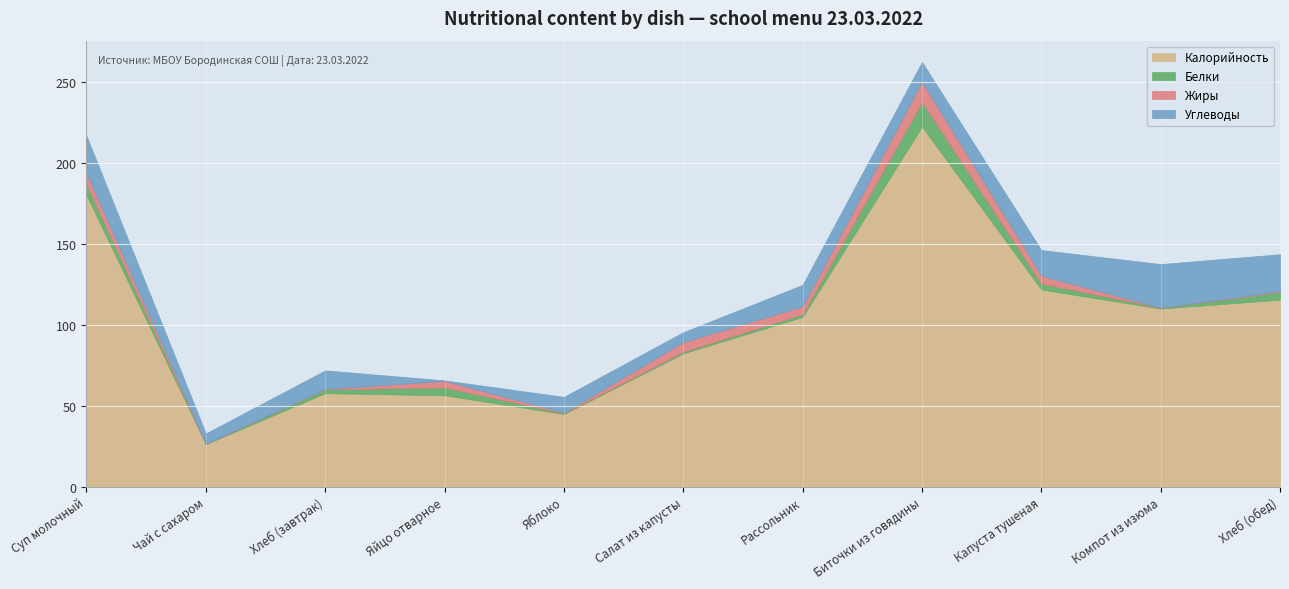

Reading right to left, what are all the values shown in this chart?

Калорийность: Хлеб (обед)=115.7	Компот из изюма=110.2	Капуста тушеная=122.0	Биточки из говядины=222.8	Рассольник=105.0	Салат из капусты=82.5	Яблоко=45.0	Яйцо отварное=56.6	Хлеб (завтрак)=57.9	Чай с сахаром=26.4	Суп молочный=180.5
Белки: Хлеб (обед)=4.6	Компот из изюма=0.5	Капуста тушеная=3.6	Биточки из говядины=15.0	Рассольник=1.7	Салат из капусты=1.0	Яблоко=0.4	Яйцо отварное=4.8	Хлеб (завтрак)=2.3	Чай с сахаром=0.2	Суп молочный=6.6
Жиры: Хлеб (обед)=0.6	Компот из изюма=0.0	Капуста тушеная=5.0	Биточки из говядины=12.7	Рассольник=4.9	Салат из капусты=6.0	Яблоко=0.4	Яйцо отварное=4.1	Хлеб (завтрак)=0.3	Чай с сахаром=0.0	Суп молочный=6.9
Углеводы: Хлеб (обед)=22.9	Компот из изюма=27.0	Капуста тушеная=15.8	Биточки из говядины=12.2	Рассольник=13.3	Салат из капусты=6.1	Яблоко=9.8	Яйцо отварное=0.3	Хлеб (завтрак)=11.5	Чай с сахаром=6.4	Суп молочный=23.0